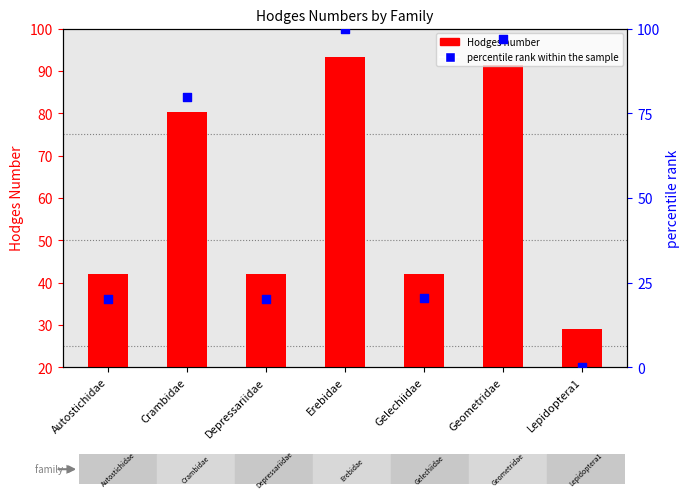

Is the value of Hodges number at Geometridae greater than the value of percentile rank within the sample at Depressariidae?

Yes